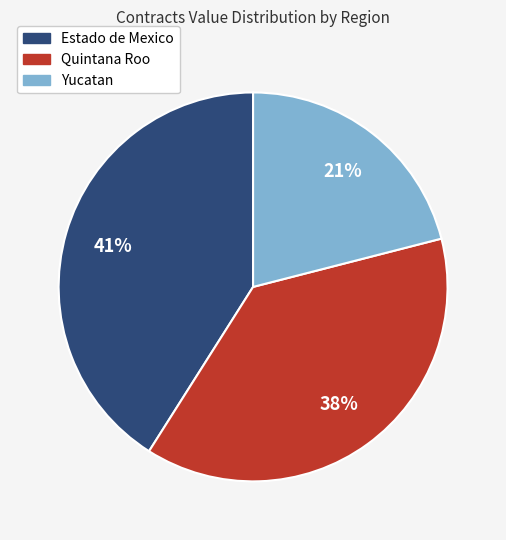

To the nearest percent, what percentage of the pie is Yucatan?

21%